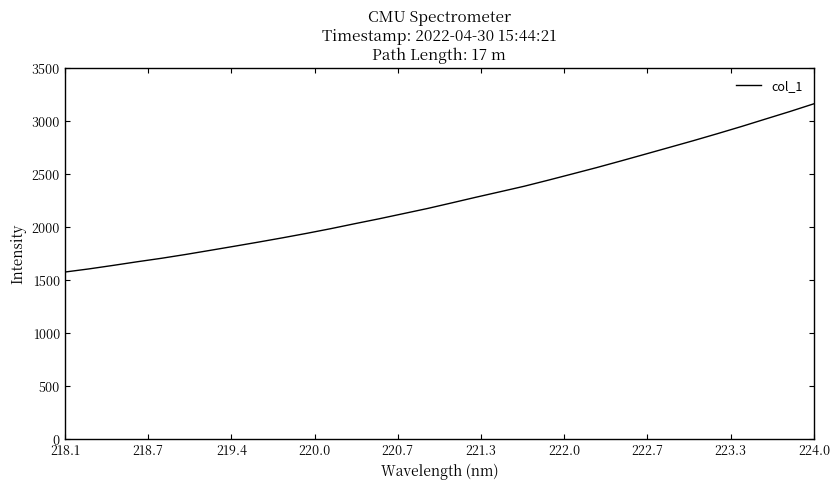

What is the difference between the maximum and minimum values?

1587.6